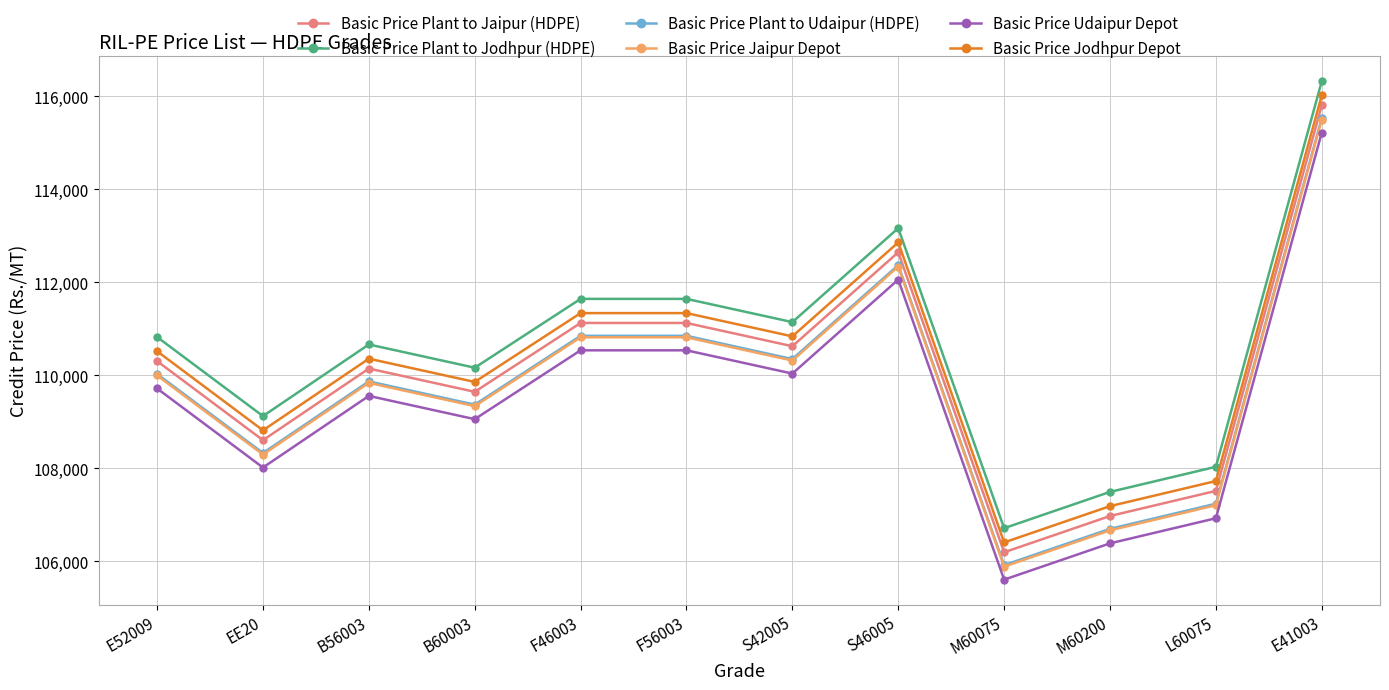

What is the spread (max minus min) of values at F46003?

1106